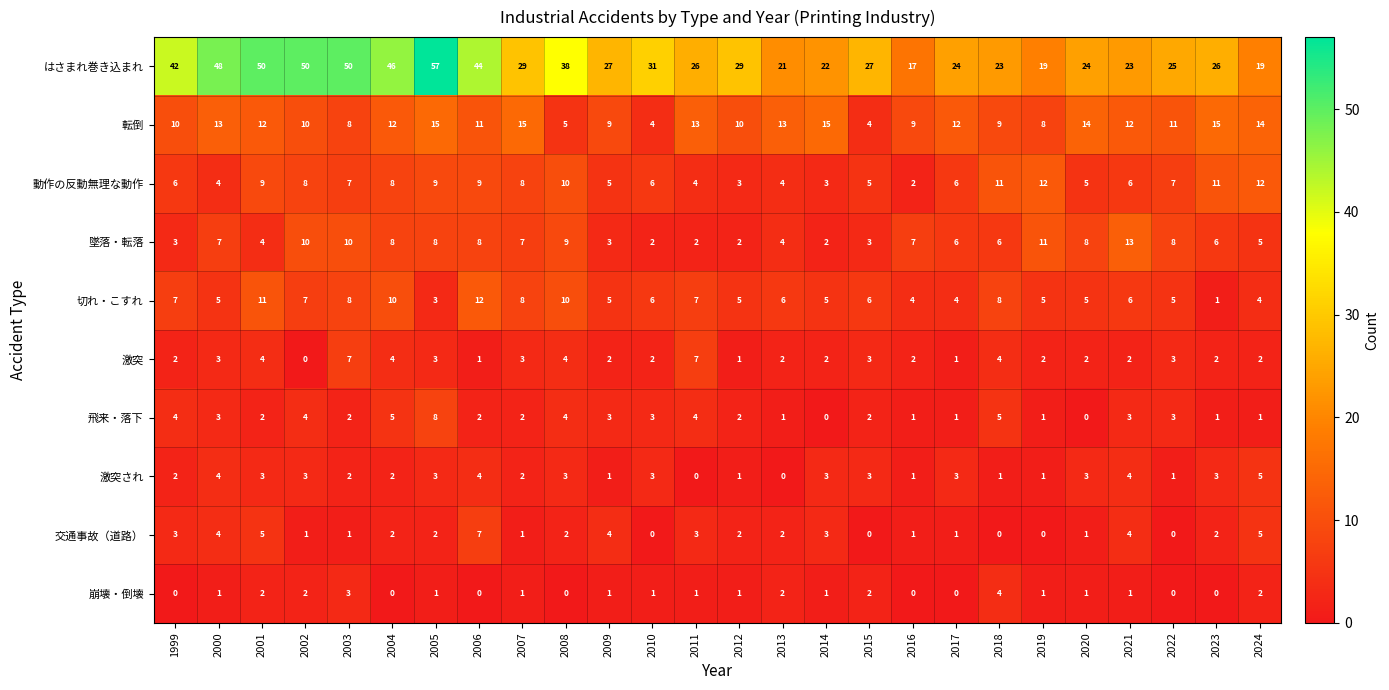

Which series has the widest spread of values?

はさまれ巻き込まれ